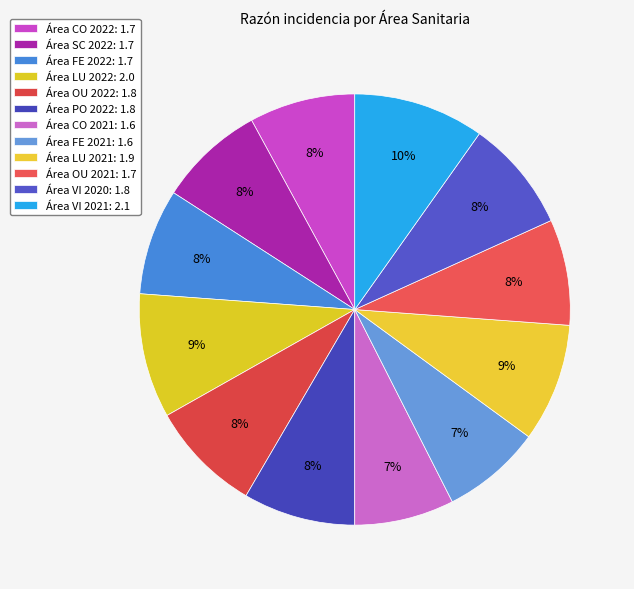

Count the number of slices in the pie.

12